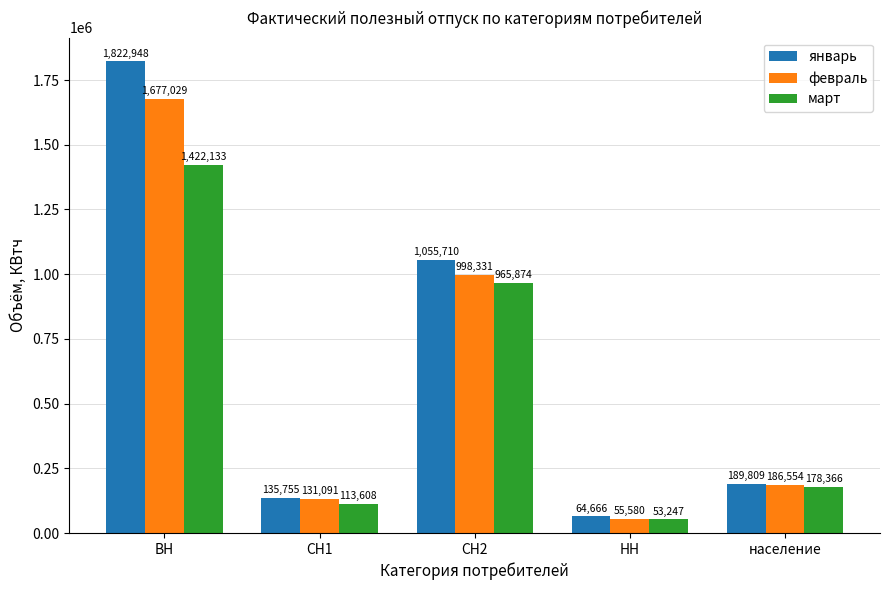

Read the февраль value at ВН.

1677029